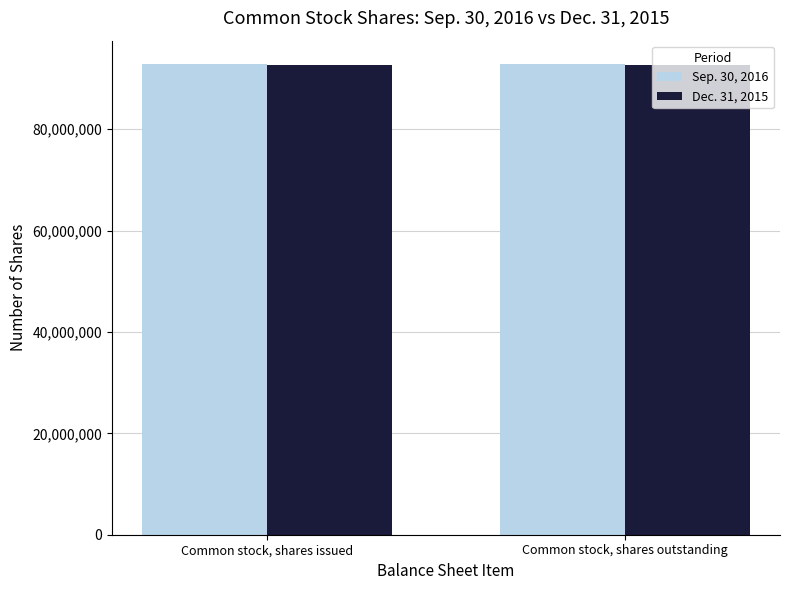

What is the difference between the highest and lowest values at Common stock, shares outstanding?

96154